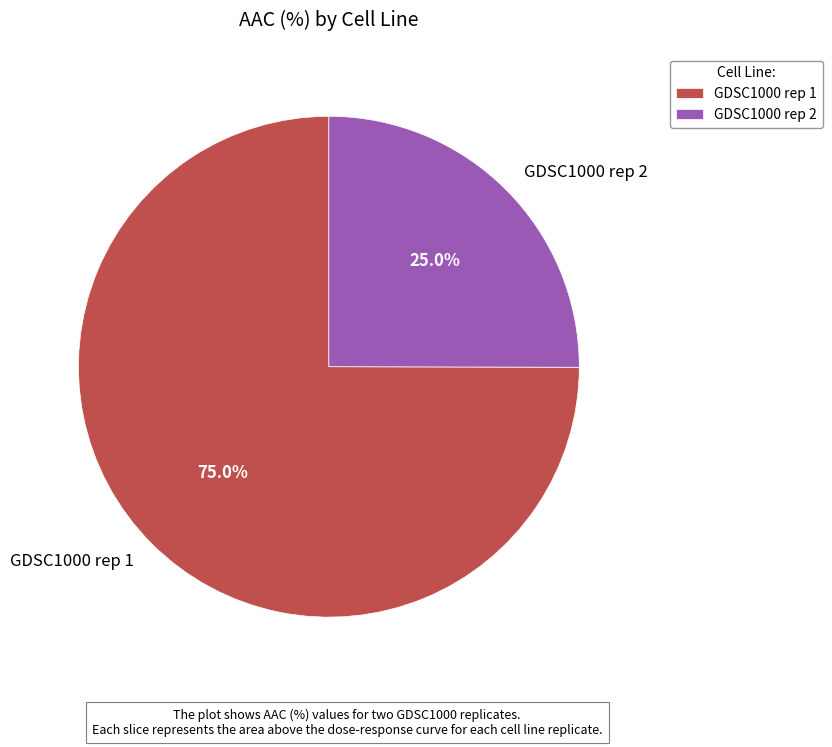

Is it true that GDSC1000 rep 2 is 39% of the pie?

False